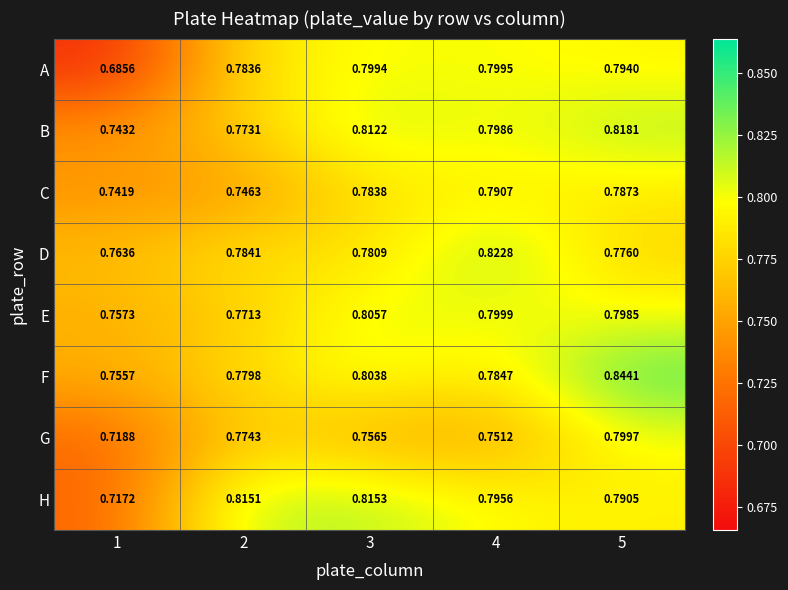

How many data points does each series have?

5